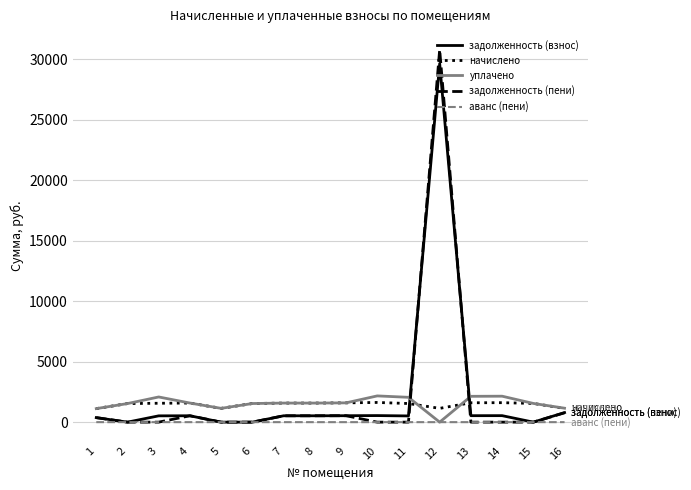

Is the value of задолженность (взнос) at 12 greater than the value of начислено at 9?

Yes